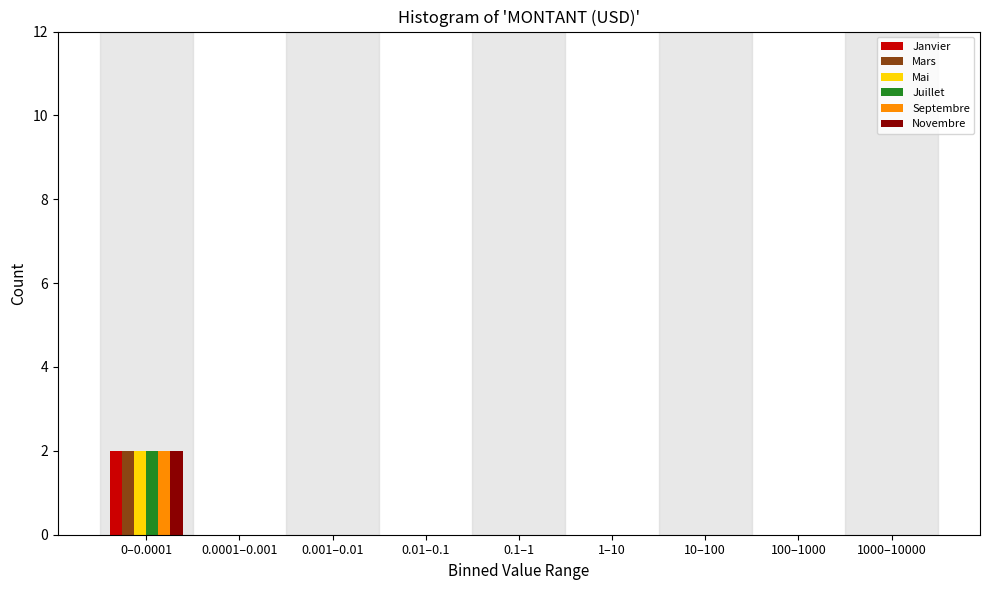

At which category is the sum across all series the highest?

0–0.0001